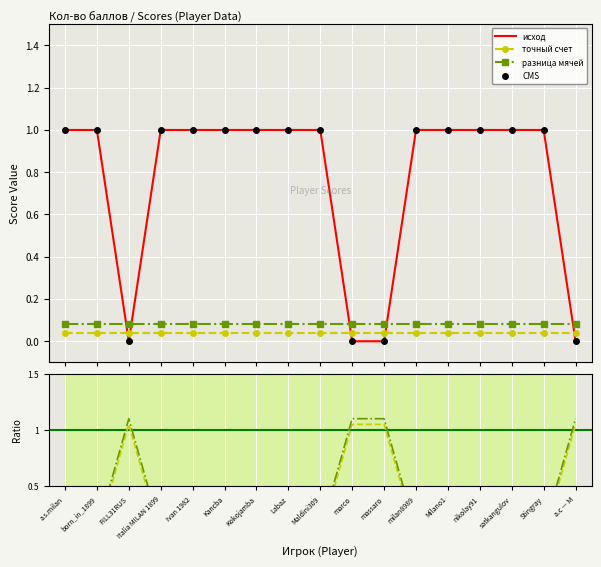

Which series has the largest total across all categories?

исход